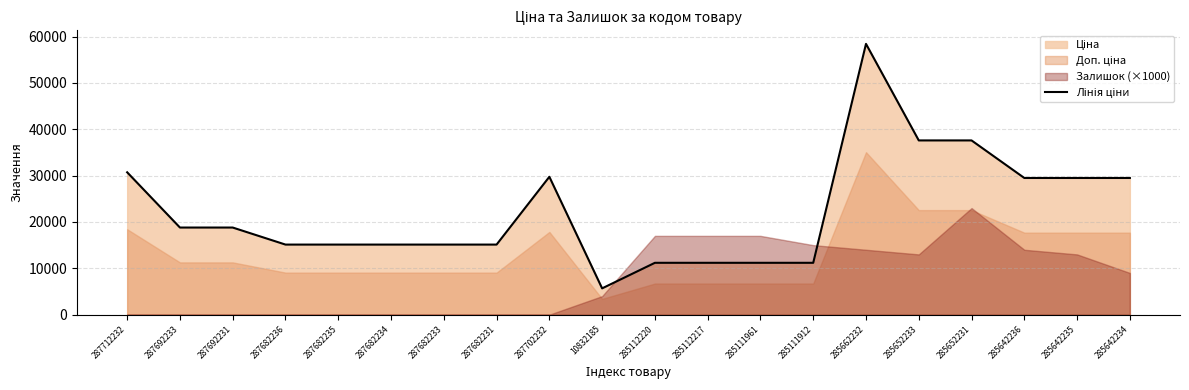

What is the label of the 10th point from the right?

285112220